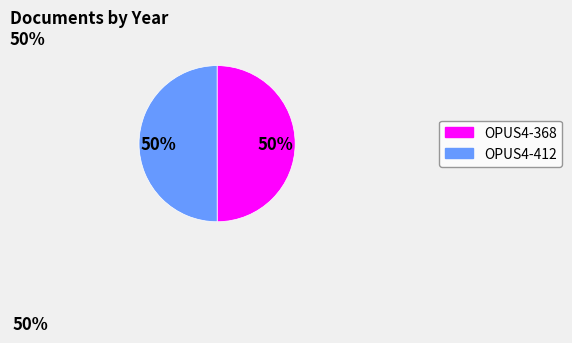

Approximately how many times larger is the value at OPUS4-412 compared to OPUS4-368?

1.0